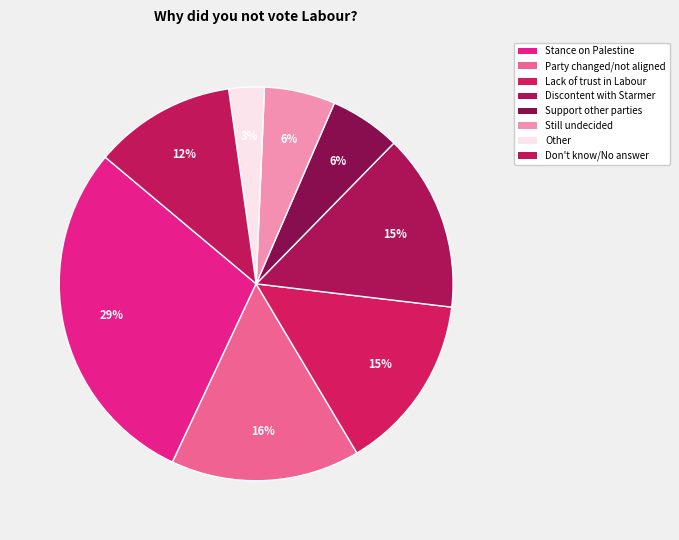

Count the number of slices in the pie.

8